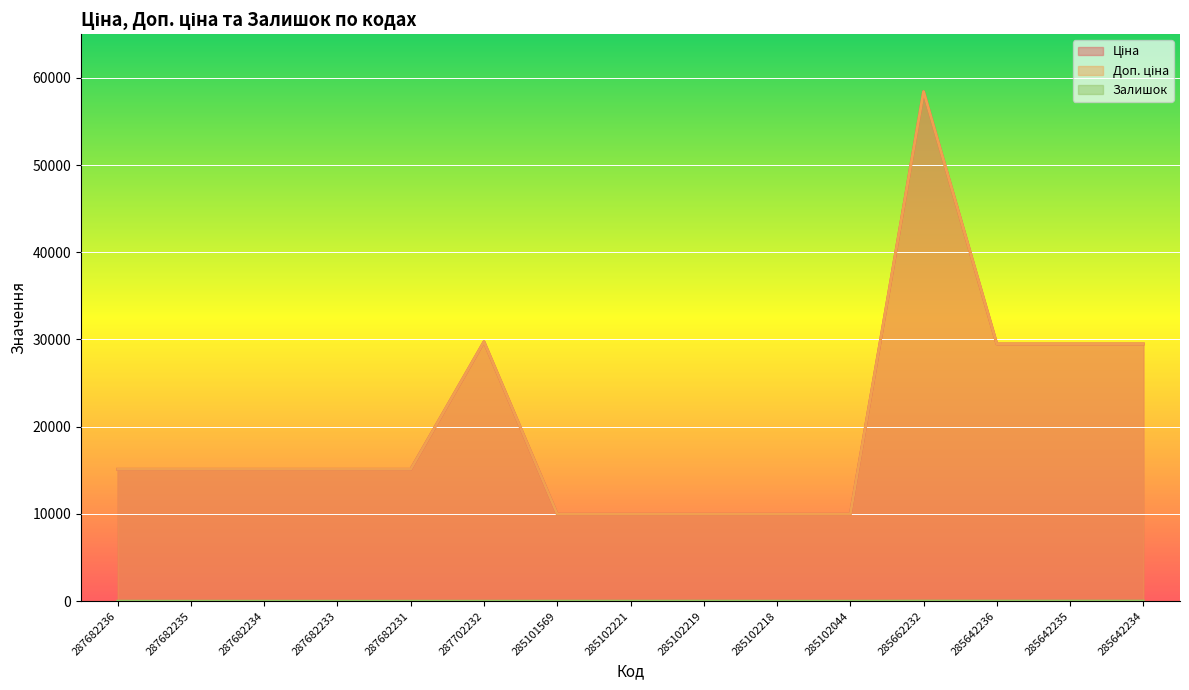

What is the maximum value shown in the chart?

58426.5